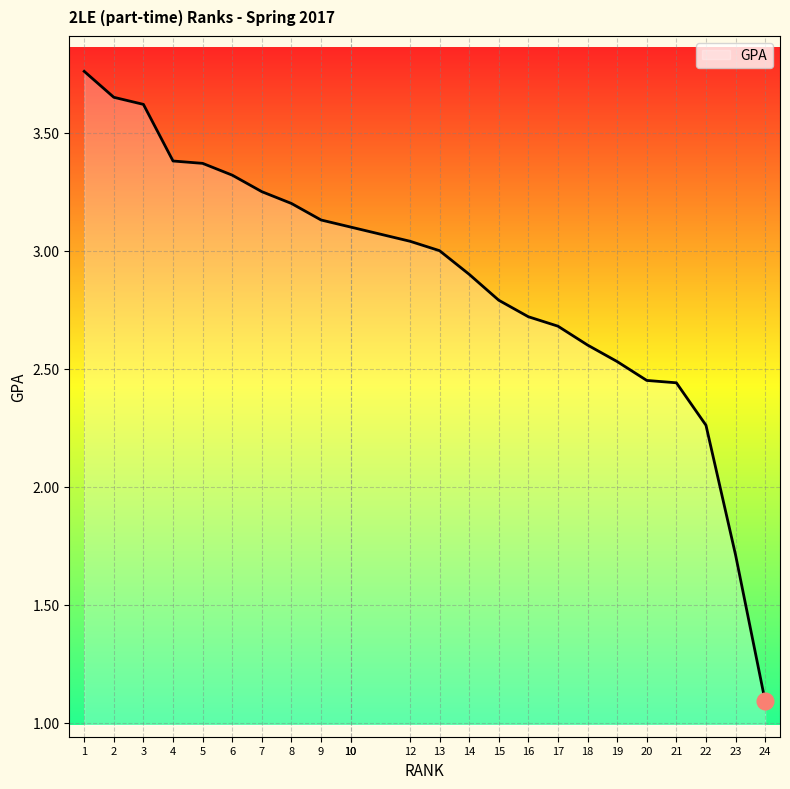

What is the sum of all values?

69.1